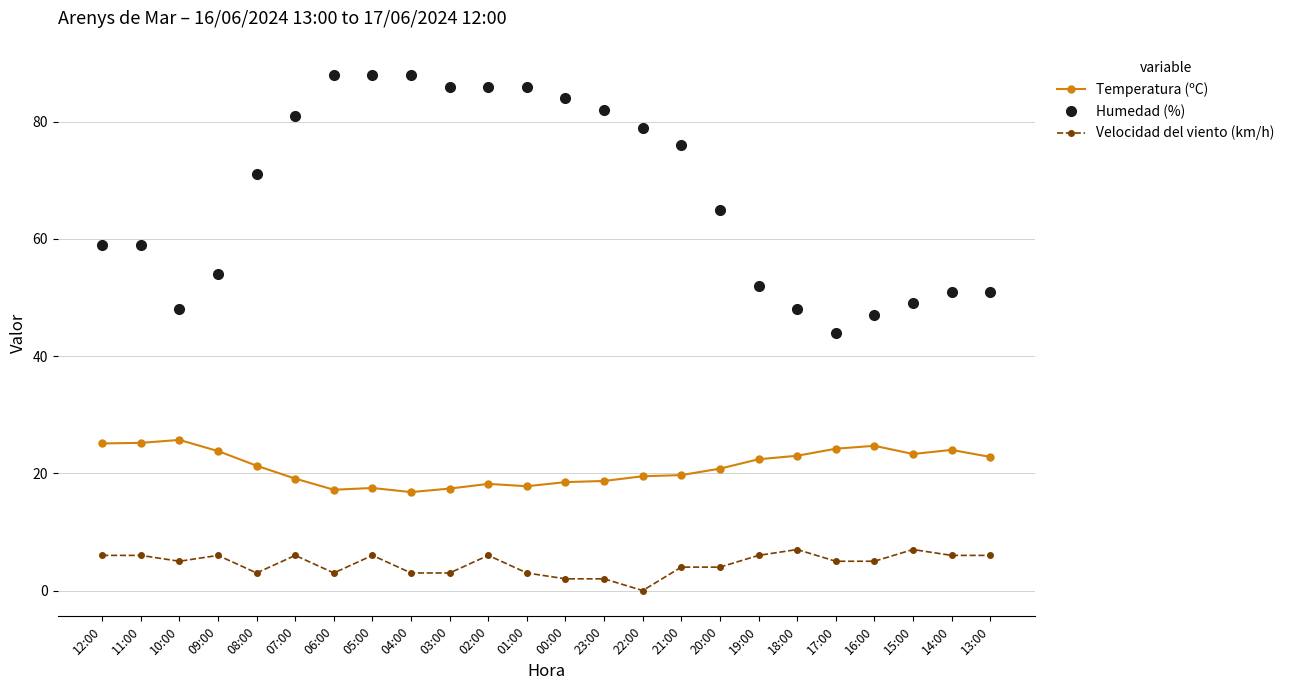

Where is the first local minimum for Humedad (%)?

10:00